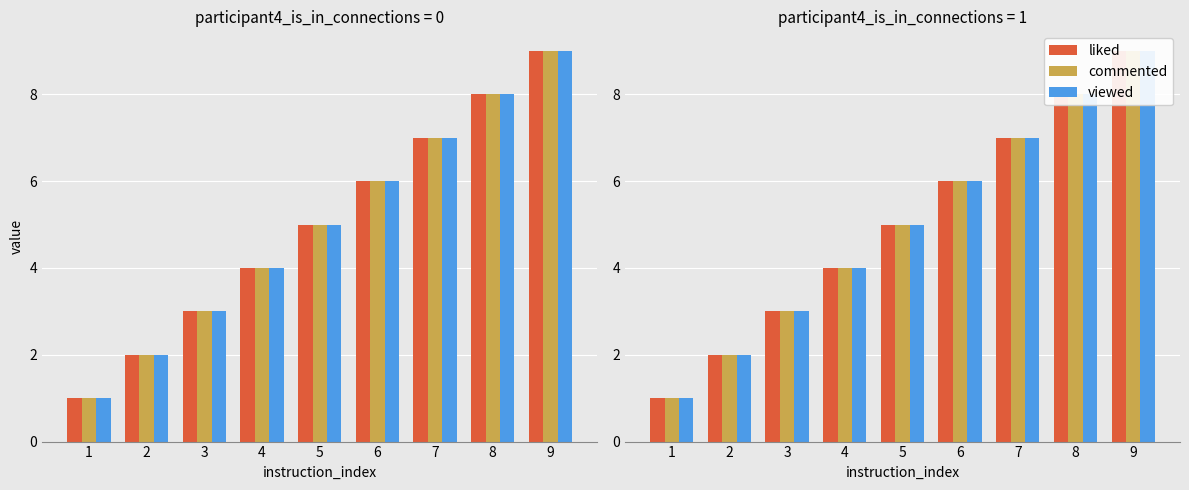

At which label does viewed reach its minimum?

1